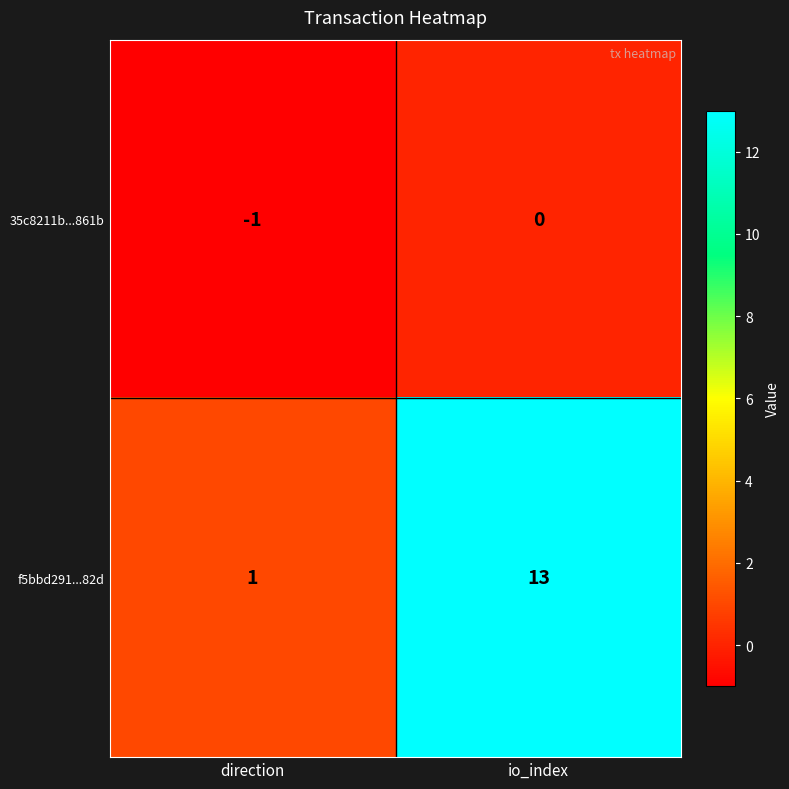

Reading left to right, list all the values displayed in this chart.

35c8211b...861b: direction=-1	io_index=0
f5bbd291...82d: direction=1	io_index=13